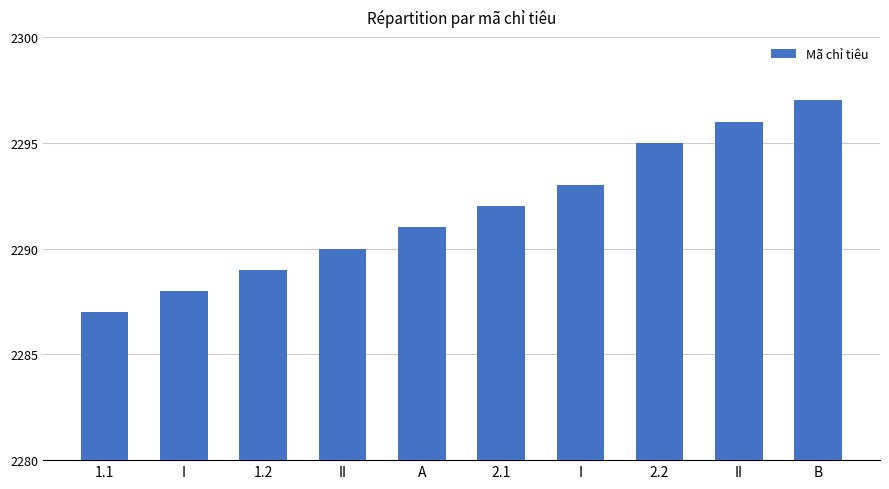

How many bars are there in total?

10